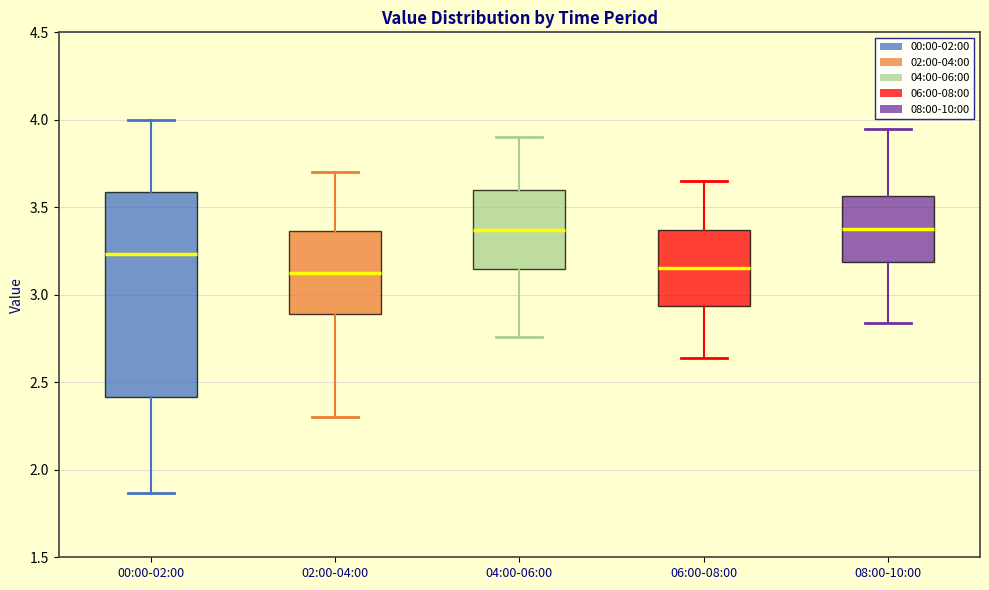

Reading left to right, read every box against the y-axis: the position of its median line, the range the box covers, and the ends of its whiskers. The values are not printed on the chart, so give them approximately, as read against the axis.

00:00-02:00: median 3.25, box 2.40 to 3.60, whiskers 1.85 to 4.00
02:00-04:00: median 3.15, box 2.90 to 3.35, whiskers 2.30 to 3.70
04:00-06:00: median 3.35, box 3.15 to 3.60, whiskers 2.75 to 3.90
06:00-08:00: median 3.15, box 2.95 to 3.35, whiskers 2.65 to 3.65
08:00-10:00: median 3.40, box 3.20 to 3.55, whiskers 2.85 to 3.95